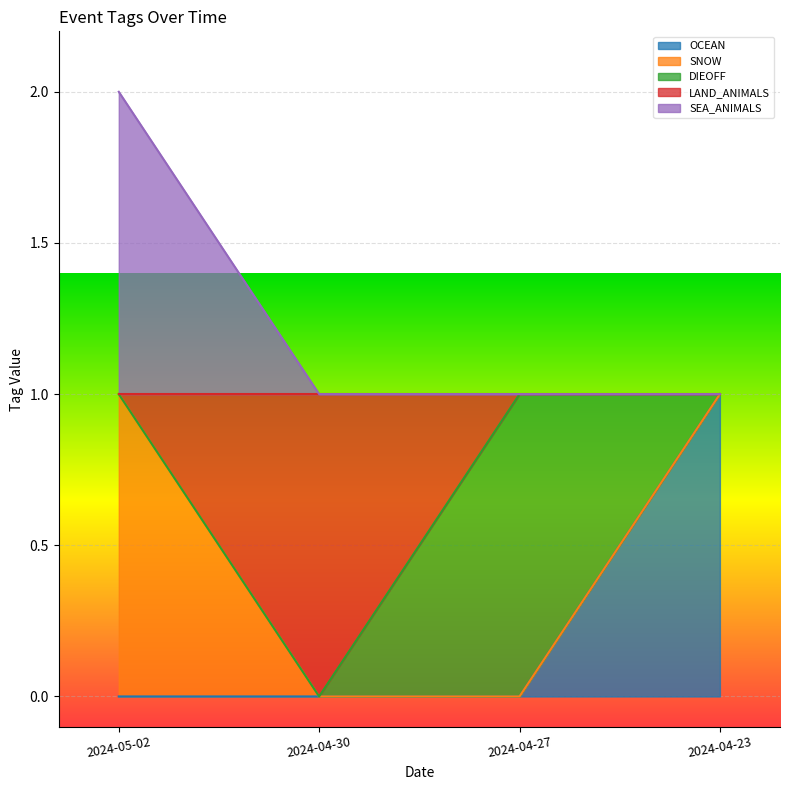

Rank the categories by OCEAN value from lowest to highest.

2024-05-02, 2024-04-30, 2024-04-27, 2024-04-23